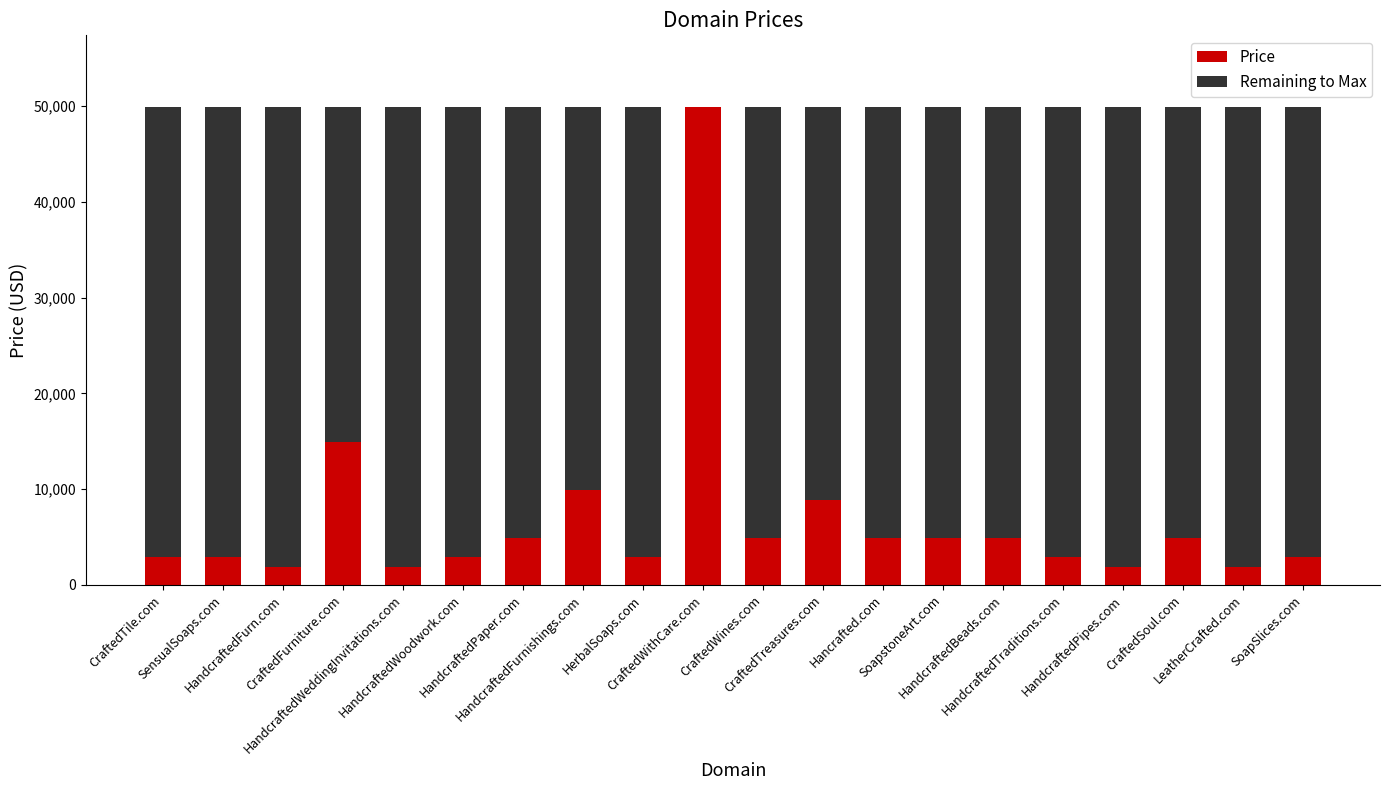

Is it true that Price equals 4888 at HandcraftedPaper.com?

True